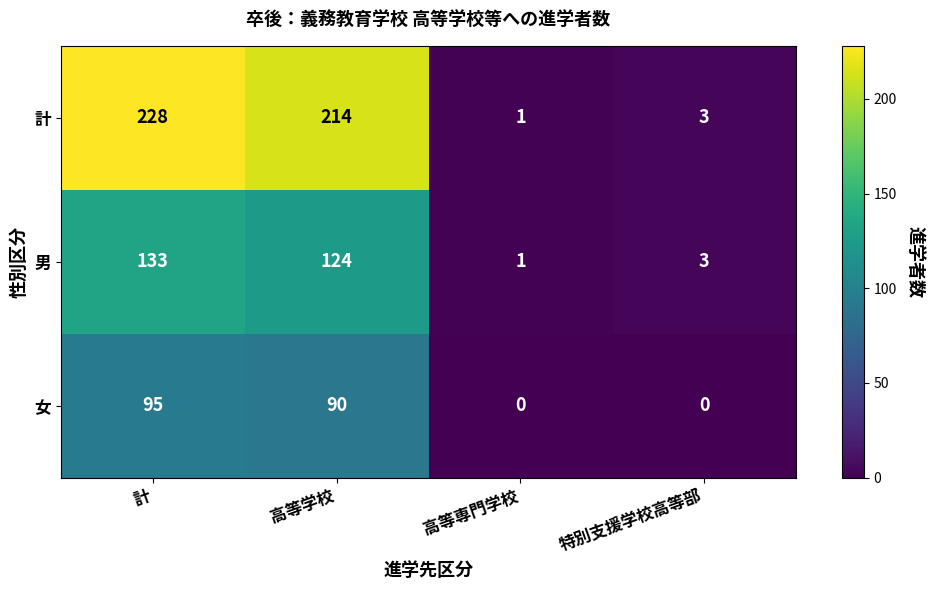

What is the difference between the maximum and minimum values in the 女 series?

95